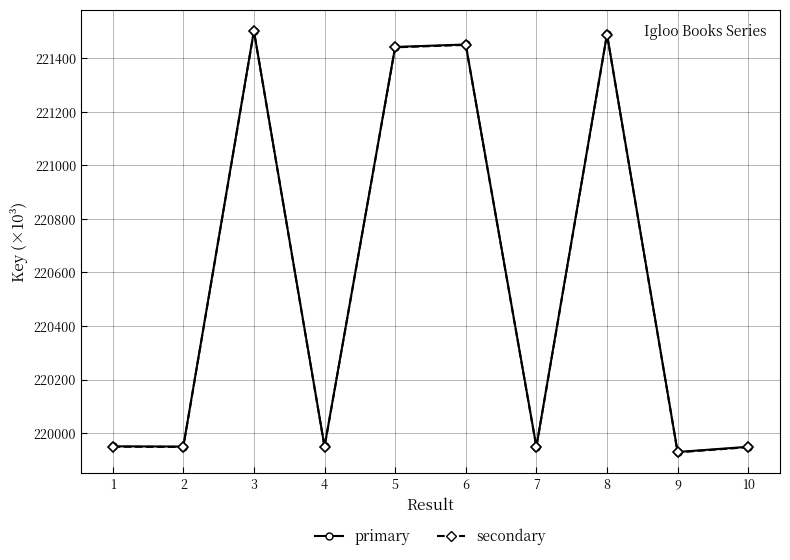

What is the total value across all series at 1?

439900.2